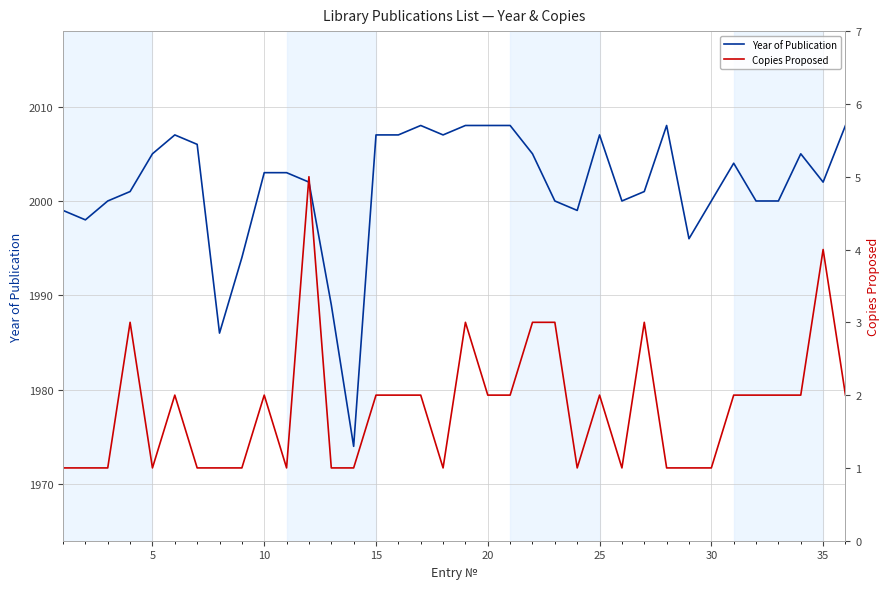

Between 25 and 32, which series saw the biggest shift?

Year of Publication